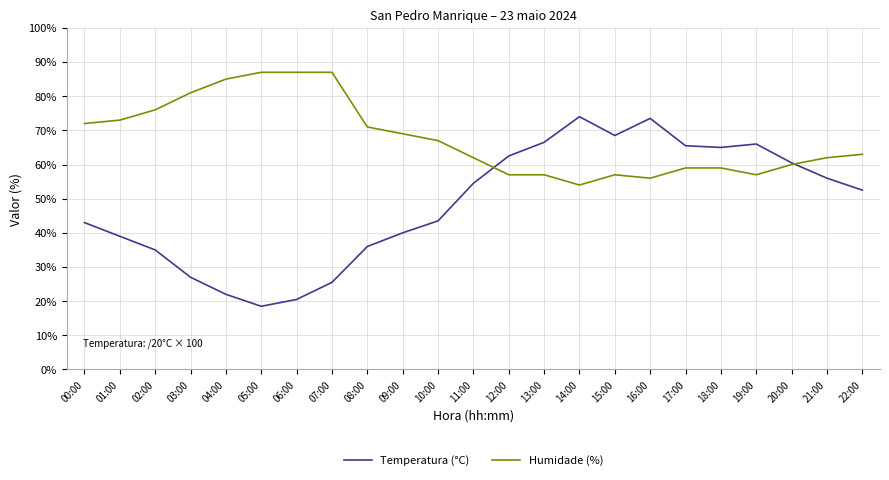

What position from the right is 19:00?

4